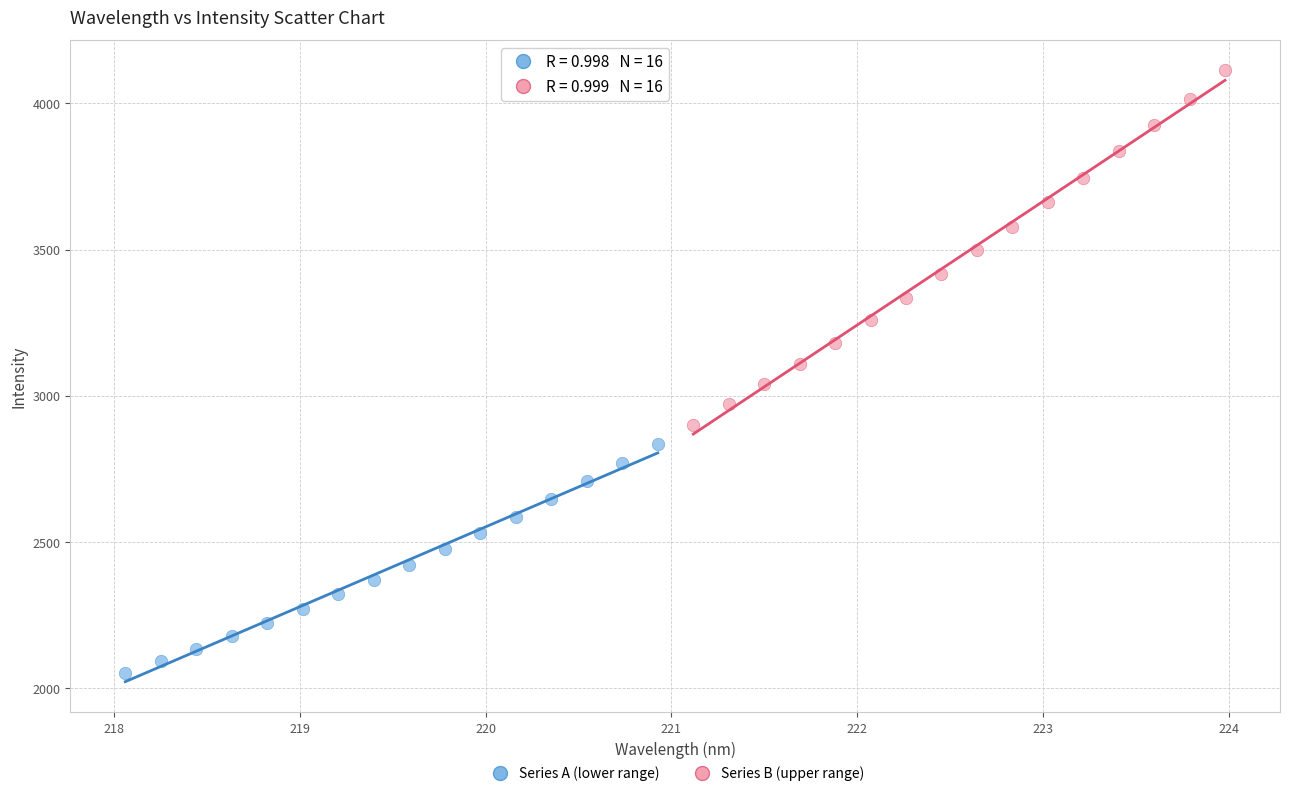

Which series reaches the maximum Y coordinate?

Series B (upper range)